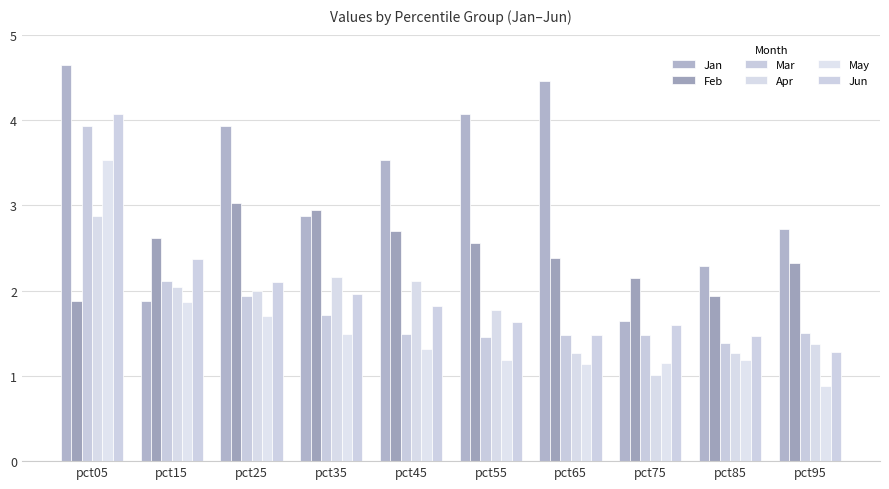

Is the value of Jan at pct35 greater than the value of Feb at pct35?

No